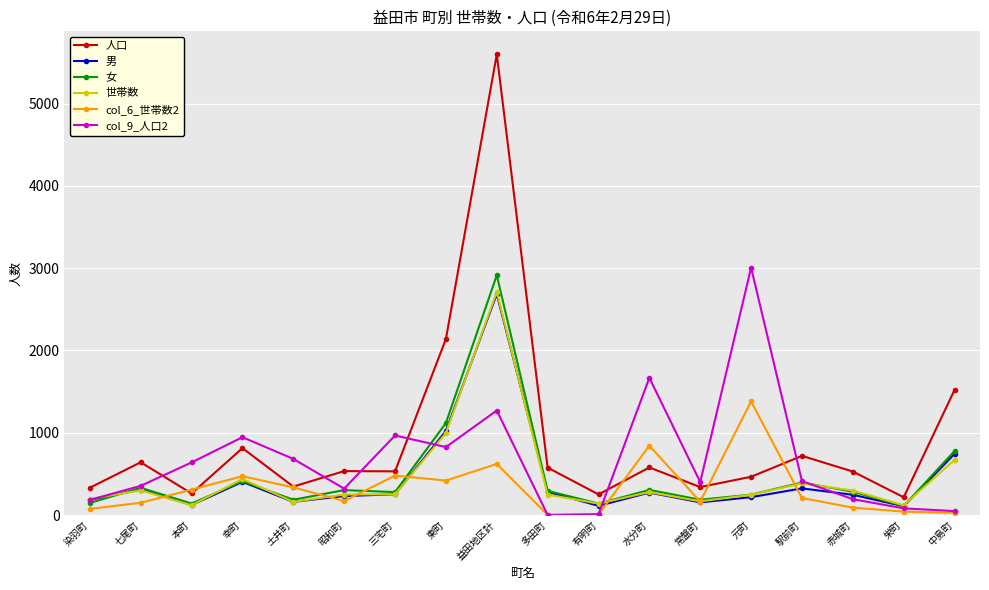

At how many categories does at least one series exceed 1967?

3